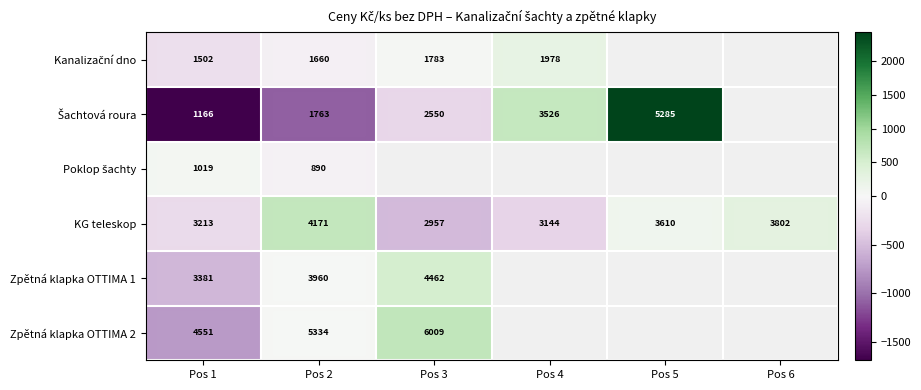

Count the number of data series in this chart.

6